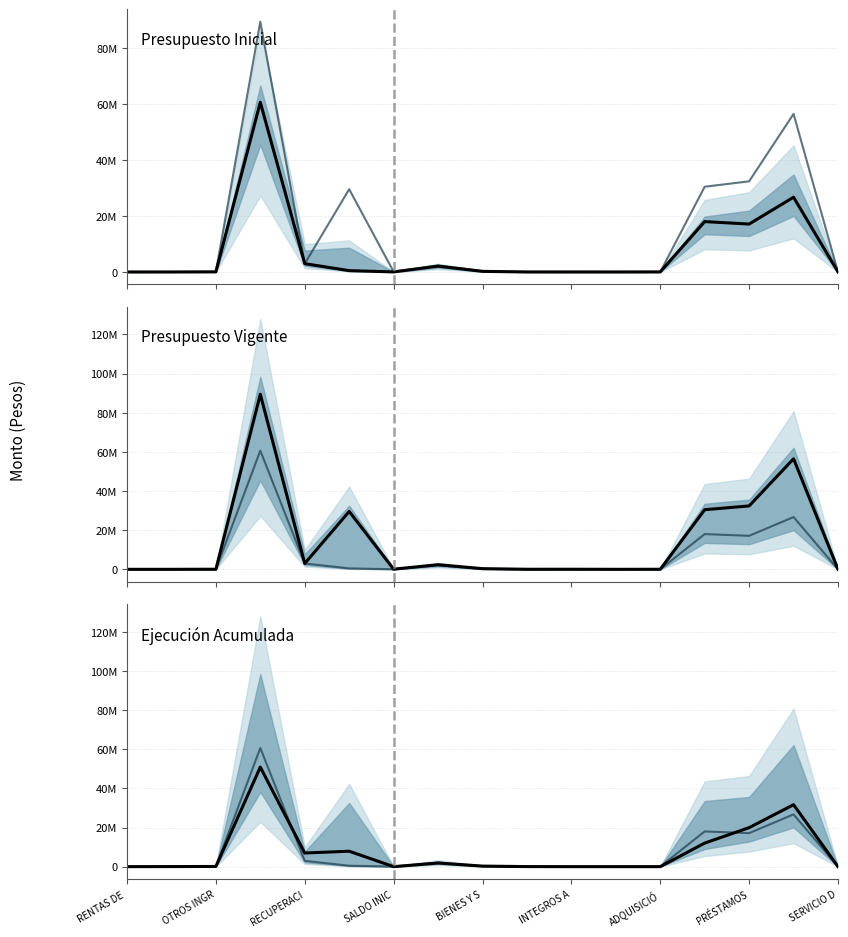

The Presupuesto Inicial series shows 0 at 9. True or false?

True